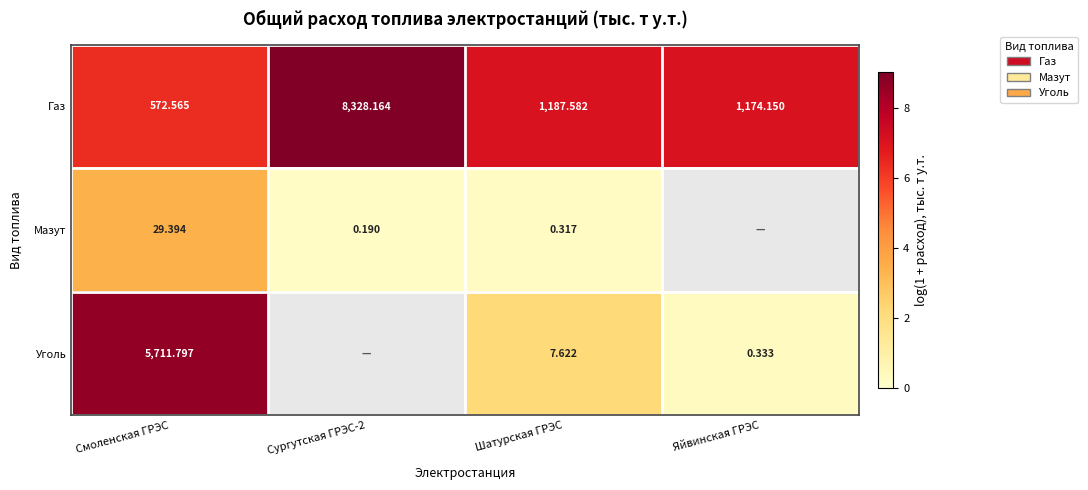

At how many categories does at least one series exceed 3?

4